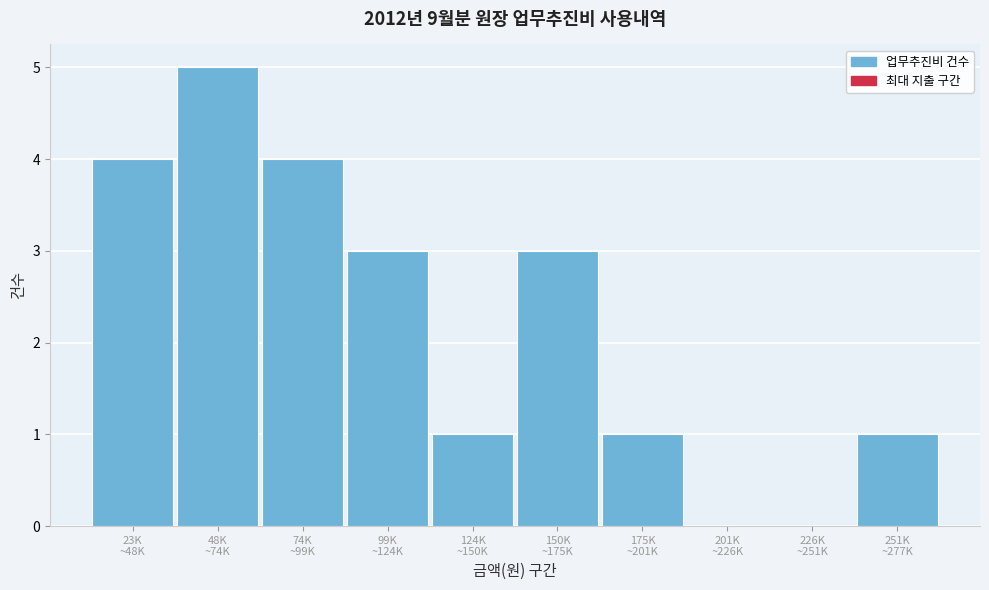

What is the sum of all values?

22